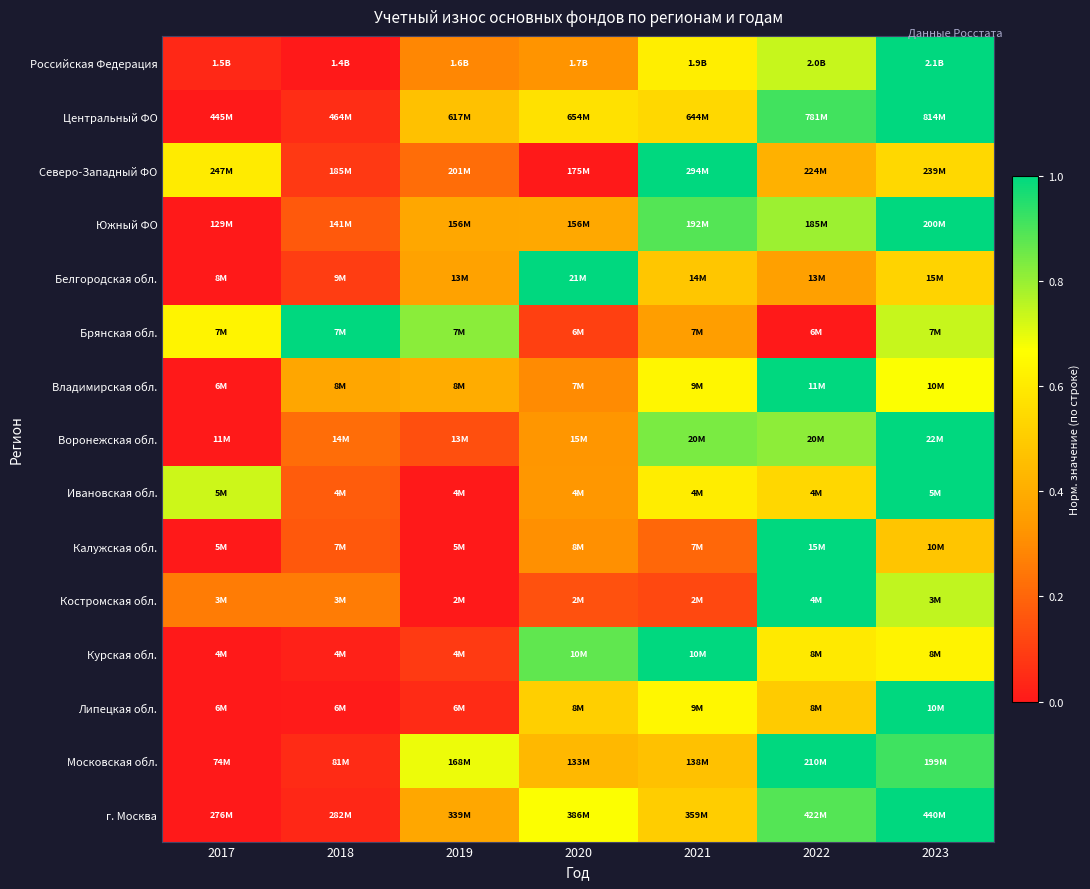

What is the maximum value shown in the chart?

1.0